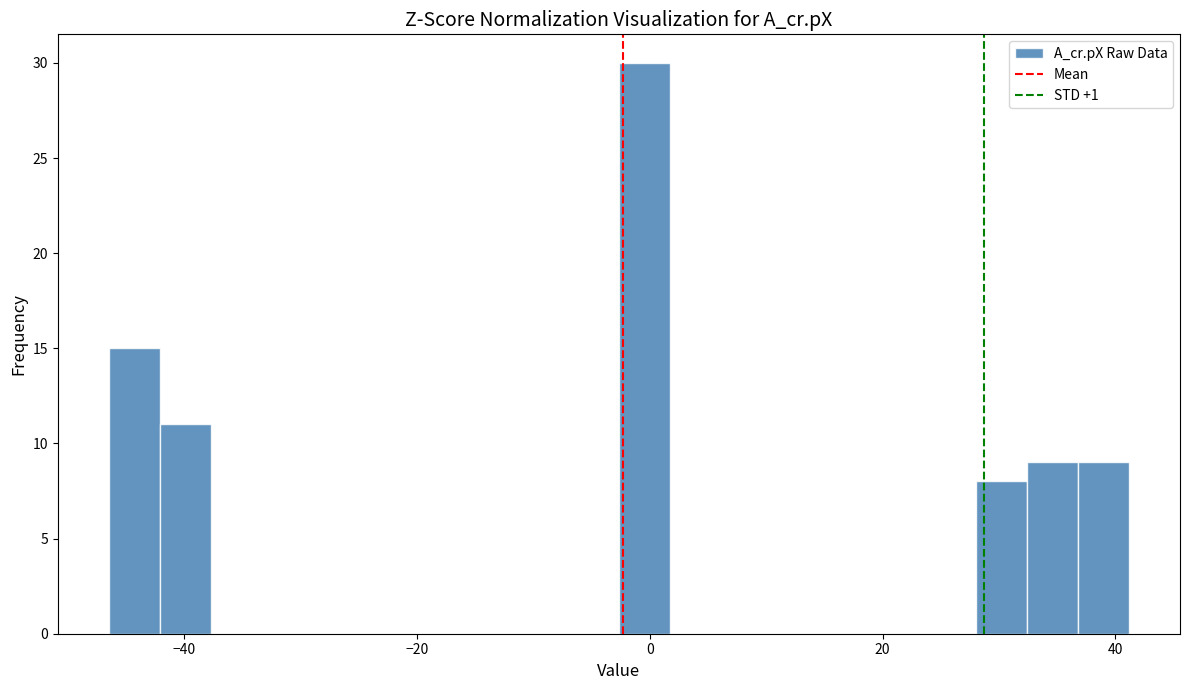

Read against the x-axis, roughly where is the centre of the tallest bar?

0